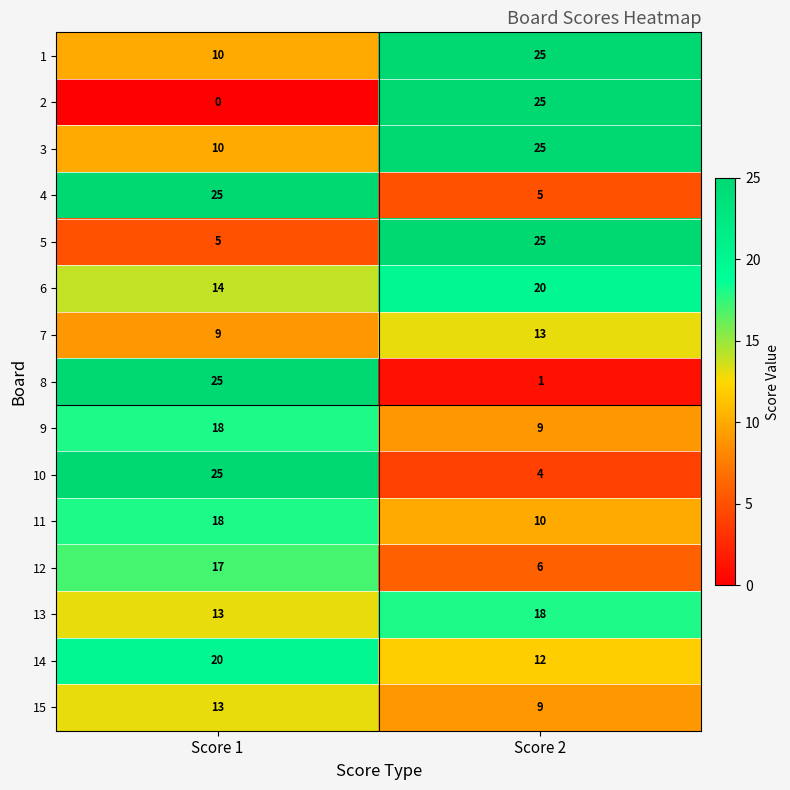

How many series are shown in this chart?

15